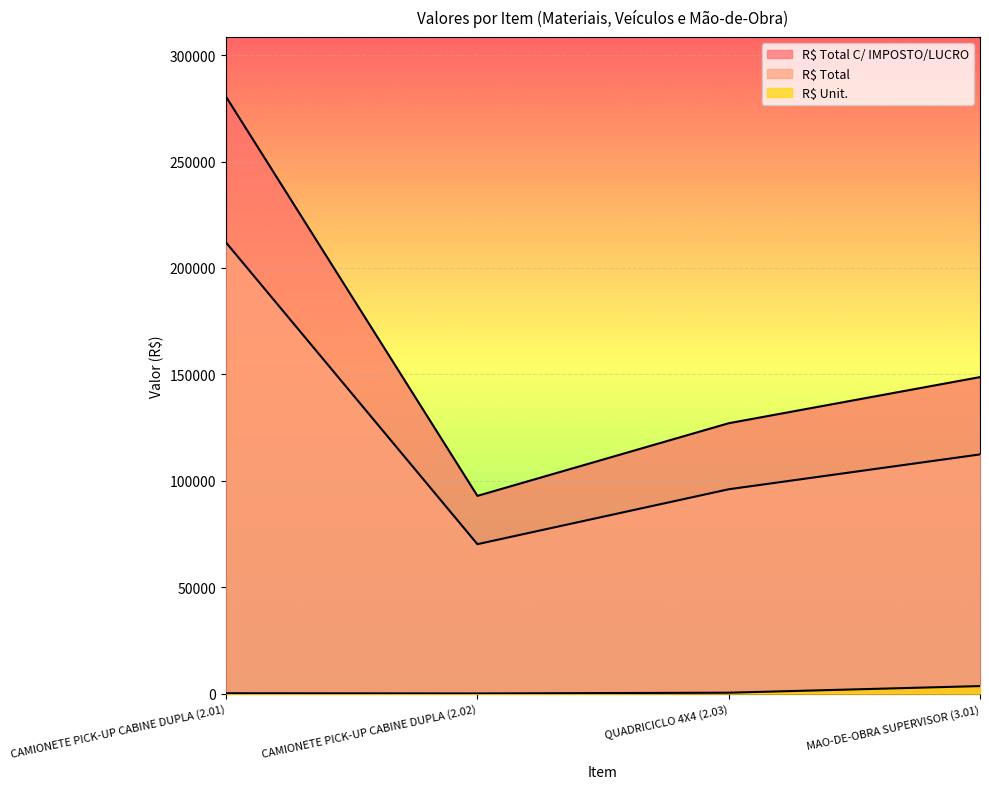

True or false: R$ Total C/ IMPOSTO/LUCRO and R$ Total cross at least once.

False